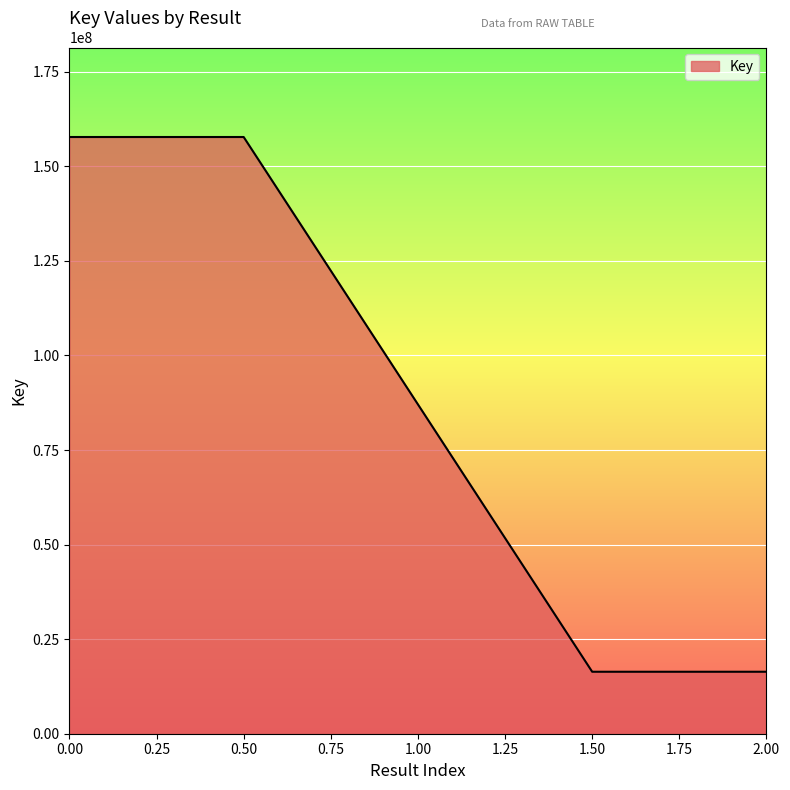

The chart shows a value of 157767755 at 0.00. True or false?

True